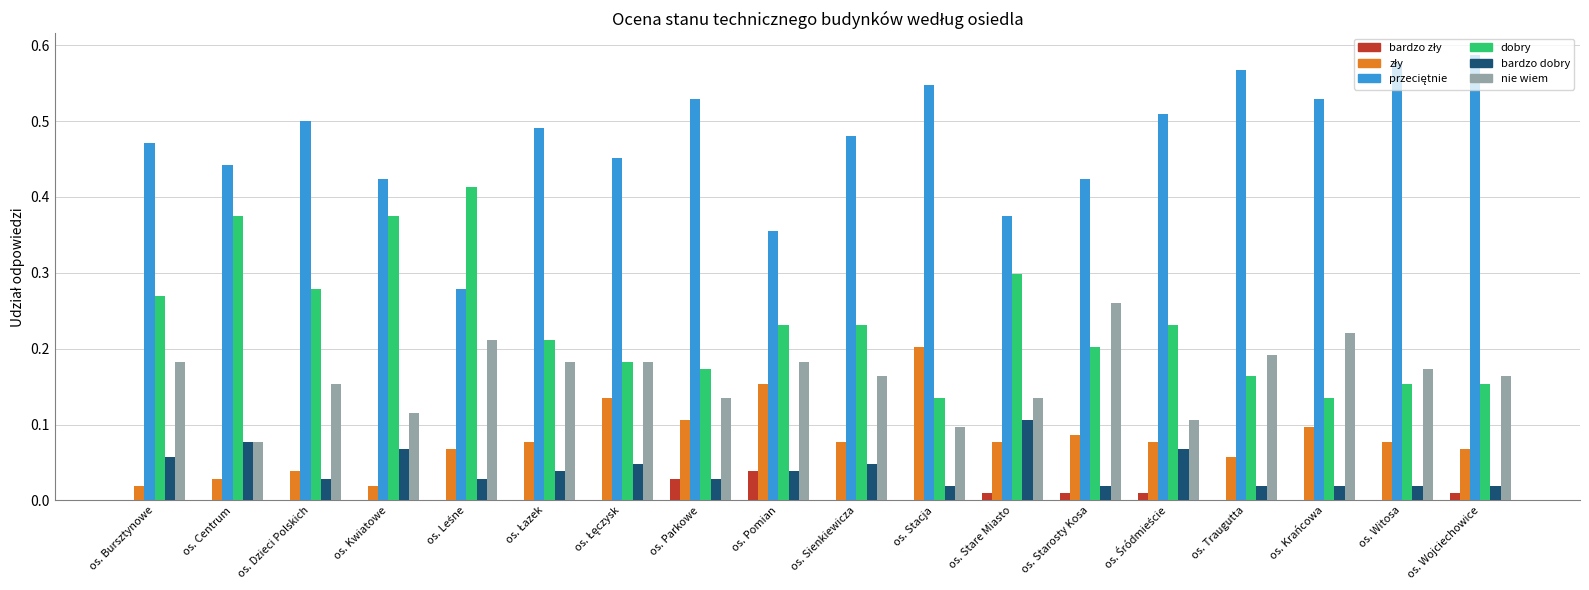

What is the total value across all series at os. Parkowe?

1.0